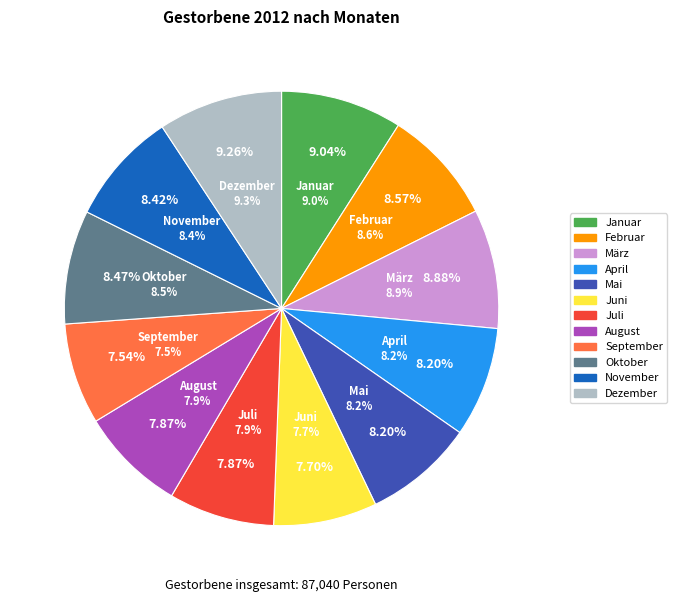

How many segments does this pie chart have?

12